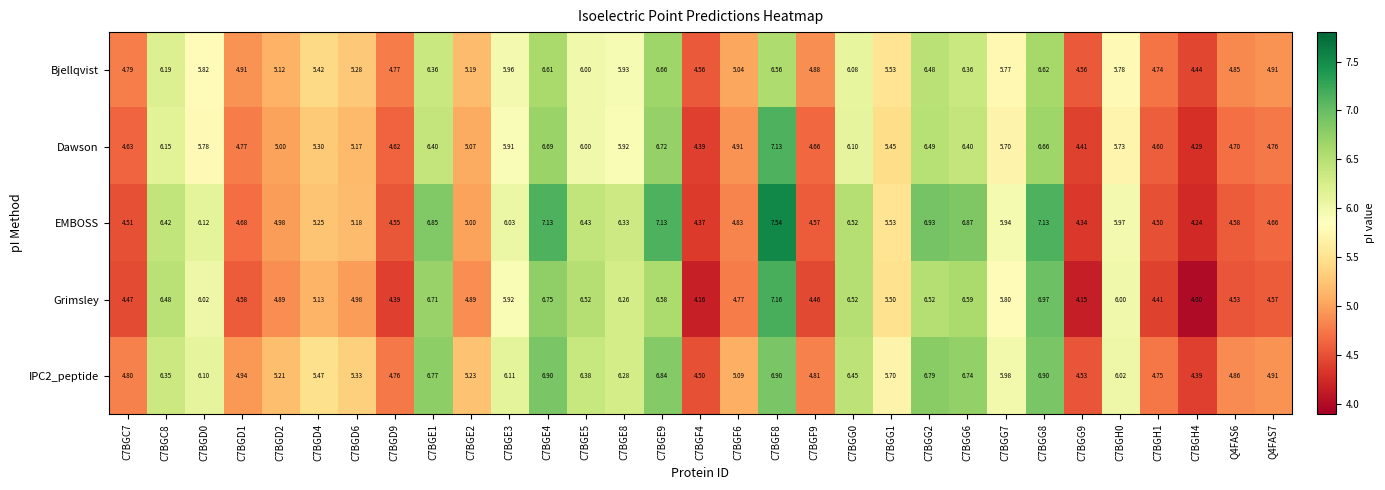

At which category is the sum across all series the highest?

C7BGF8